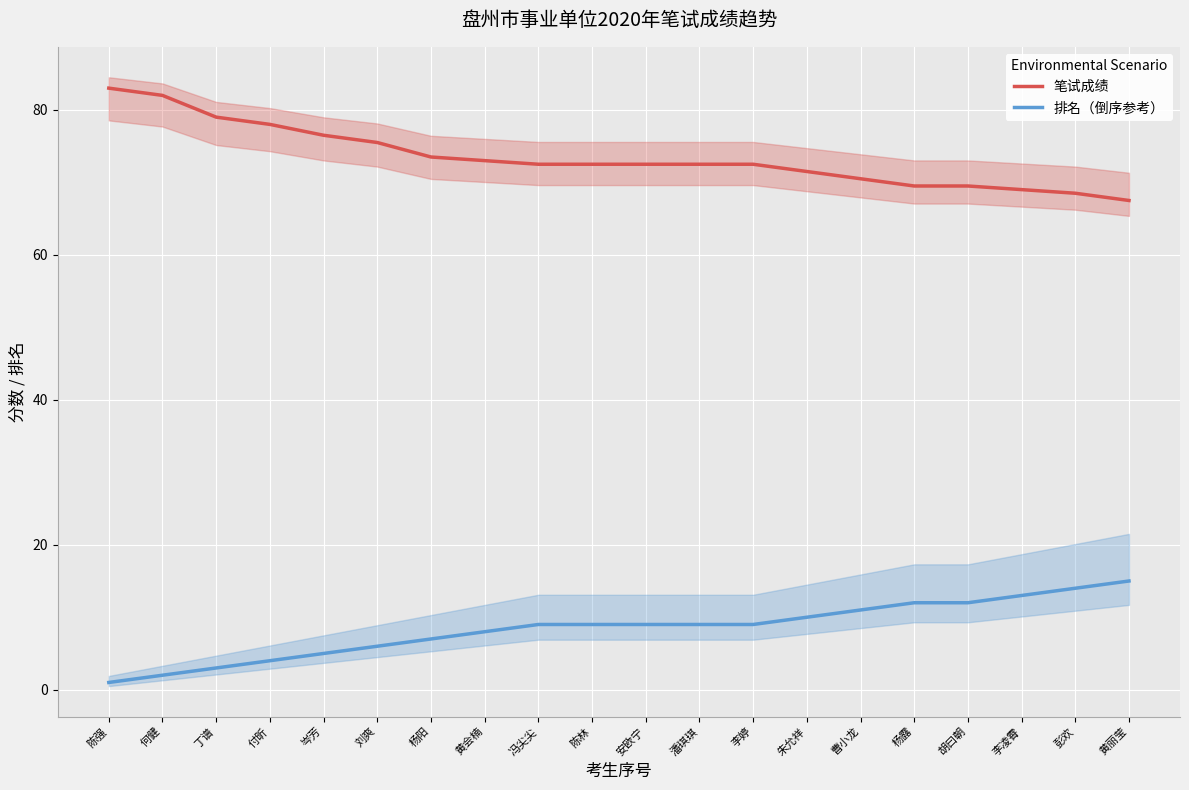

What is the total value across all series at 陈强?

84.0